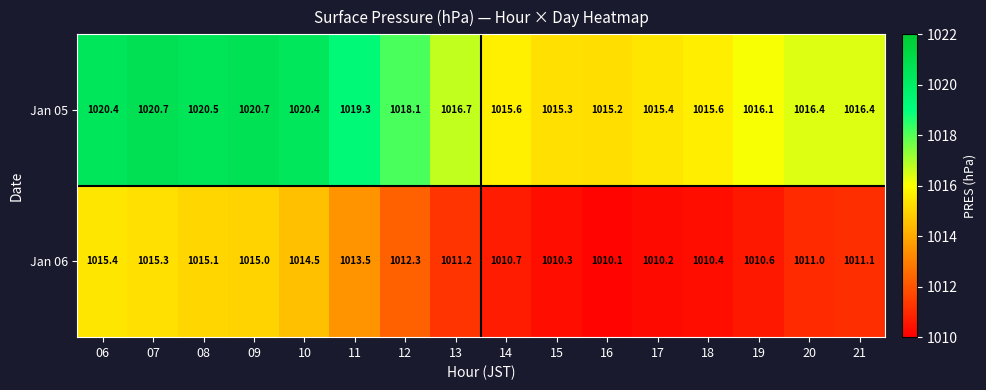

What is the maximum value shown in the chart?

1020.7